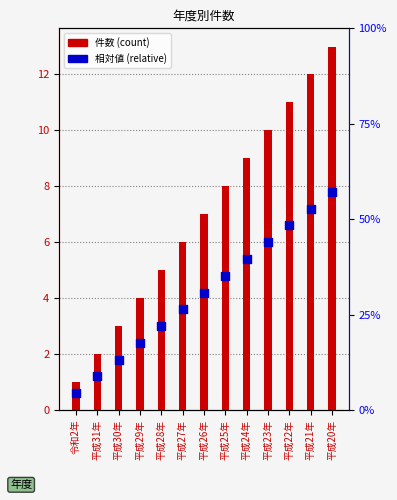

What are all the series names shown in the legend?

件数 (count), 相対値 (relative)